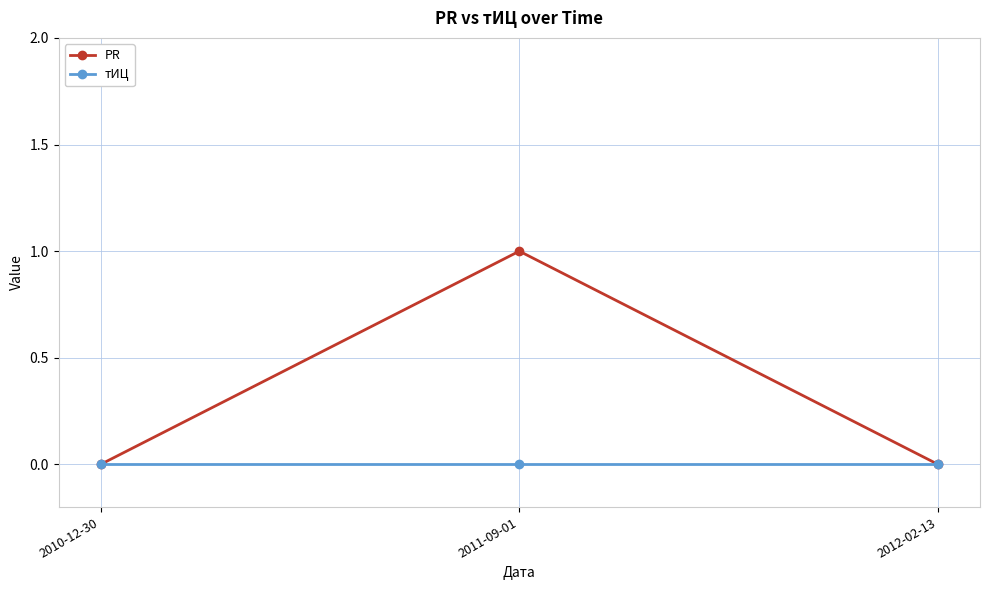

What is the sum of the PR values at 2011-09-01 and 2010-12-30?

1